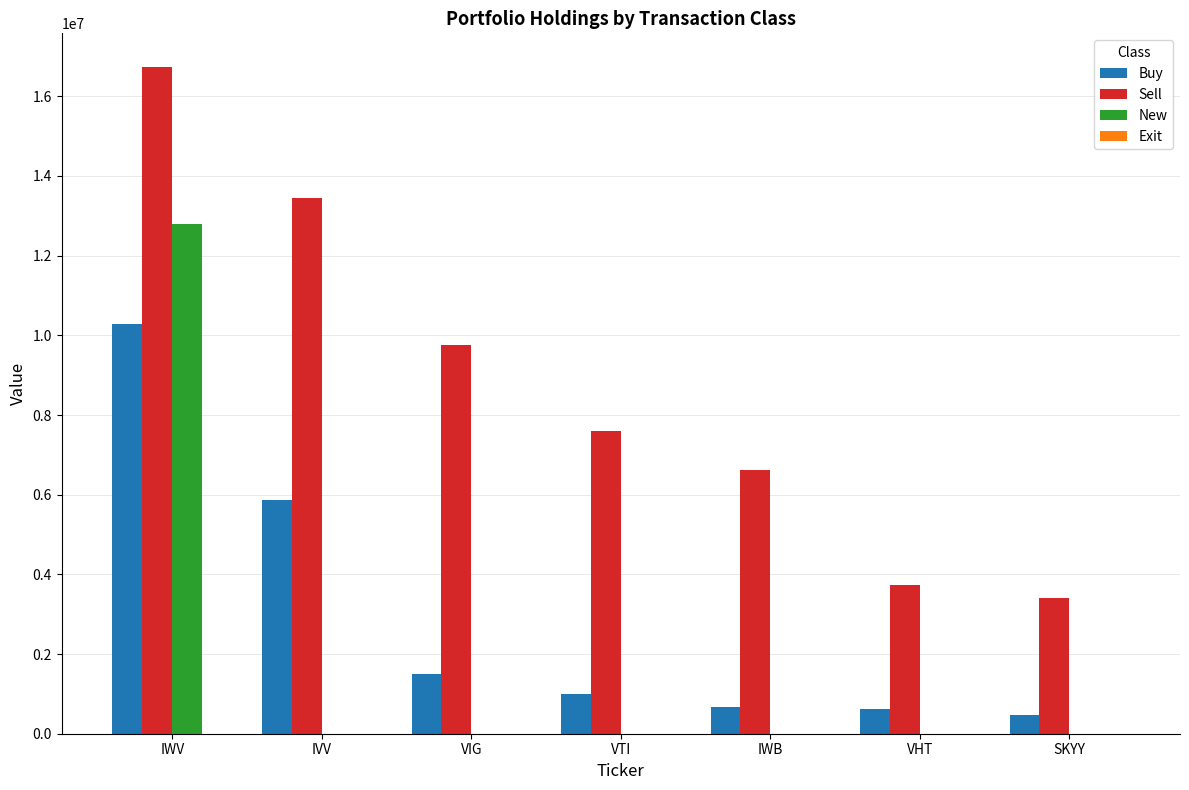

What is the total value across all series at IWV?

39811000